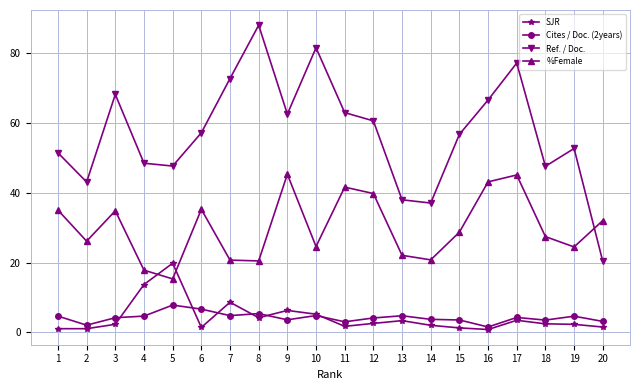

Does the chart display data point markers on the line(s)?

Yes